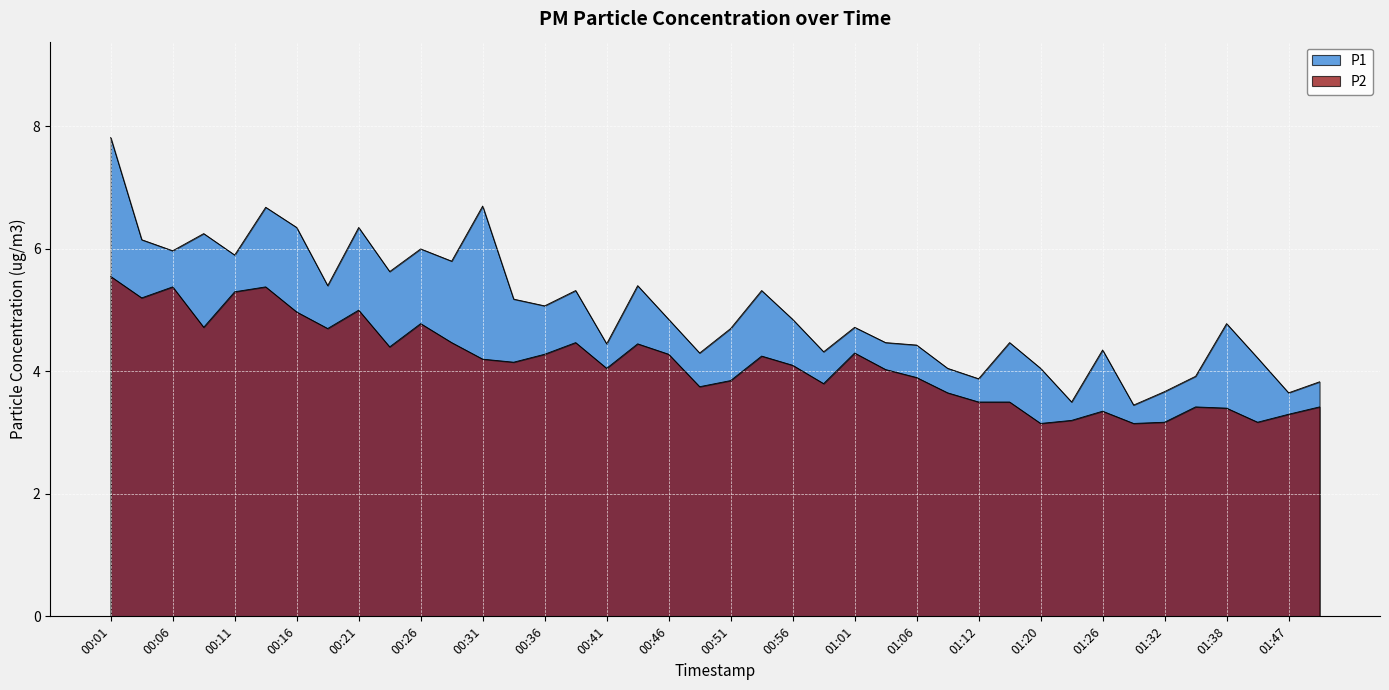

What is the highest value of the P1 series?

7.8